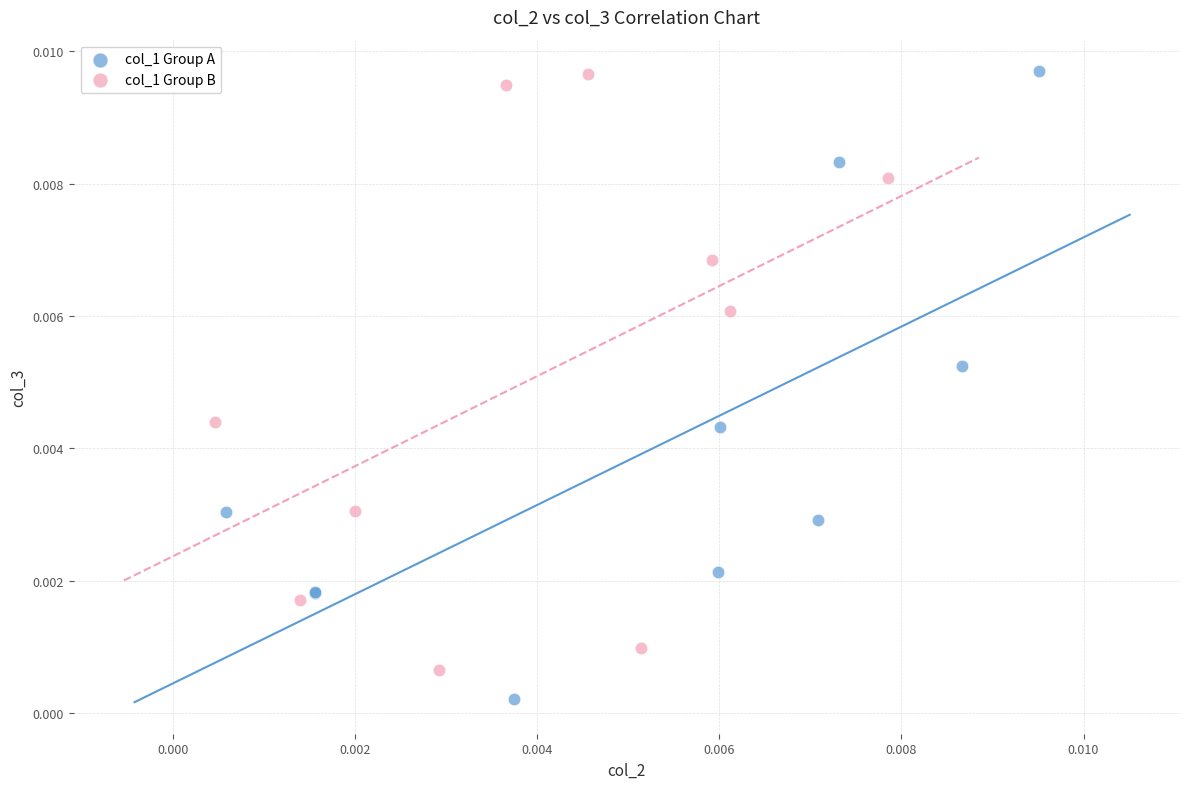

Which series reaches the minimum Y coordinate?

col_1 Group A